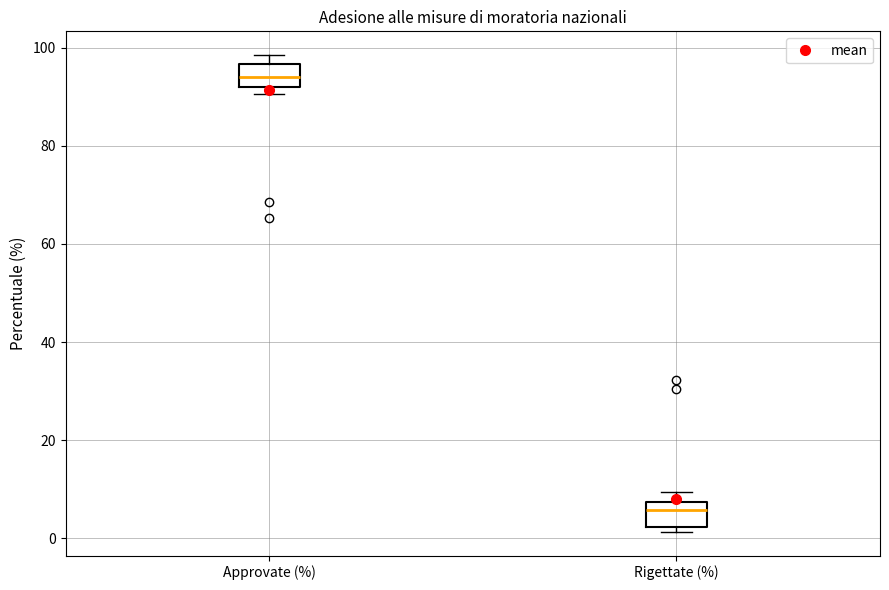

Where is the upper edge of the box for Rigettate (%) on the y-axis? The values are not printed on the chart, so give them approximately, as read against the axis.

8